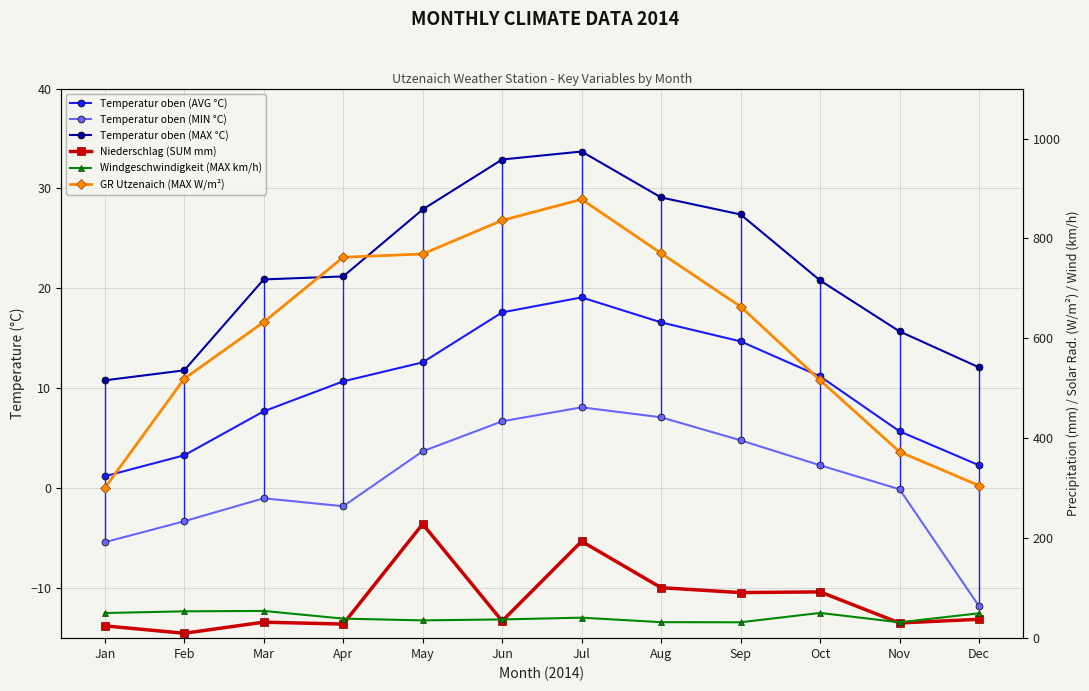

What is the maximum value shown in the chart?

878.3